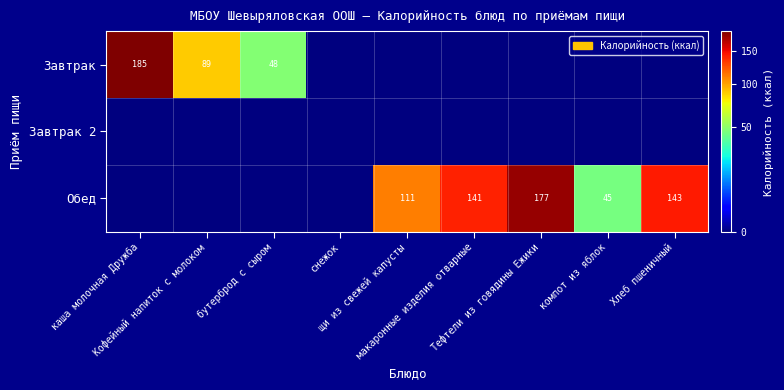

Which series has the largest range (max minus min)?

Завтрак